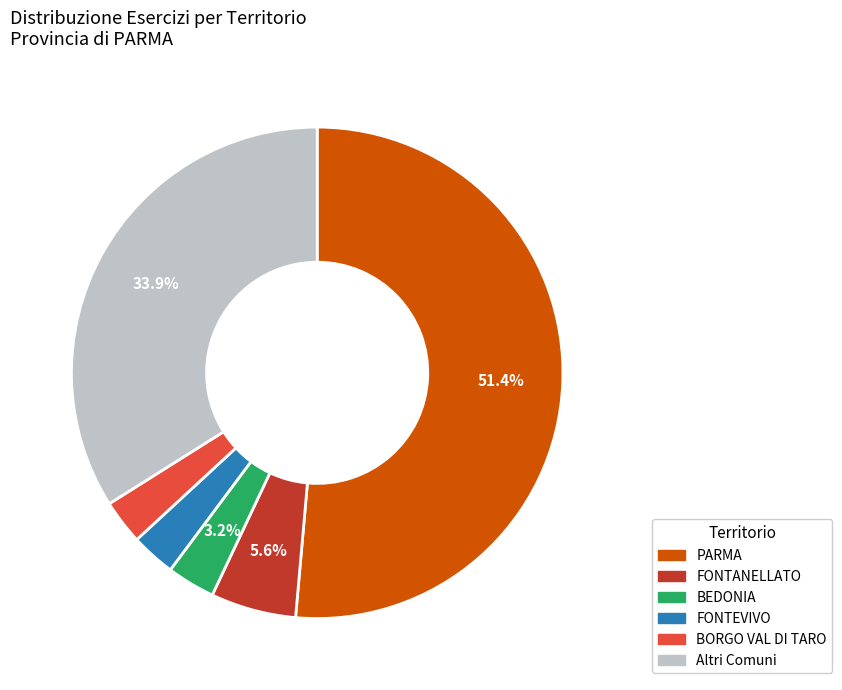

Combined, do FONTEVIVO and FONTANELLATO account for over 50%?

No